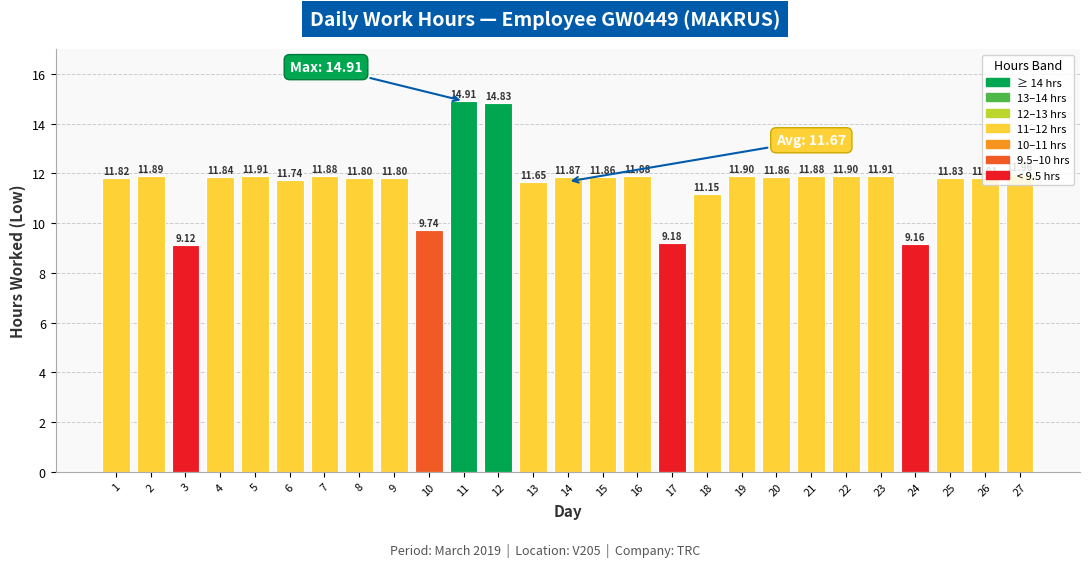

Between 21 and 11, which is larger?

11